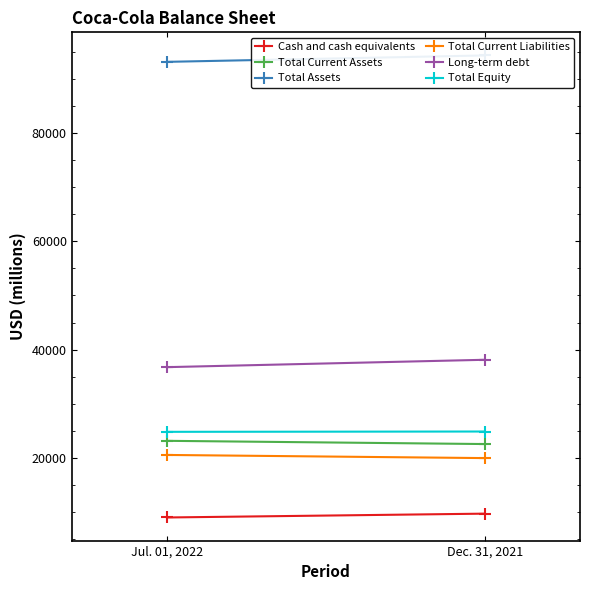

Rank the series by their maximum value, from highest to lowest.

Total Assets, Long-term debt, Total Equity, Total Current Assets, Total Current Liabilities, Cash and cash equivalents